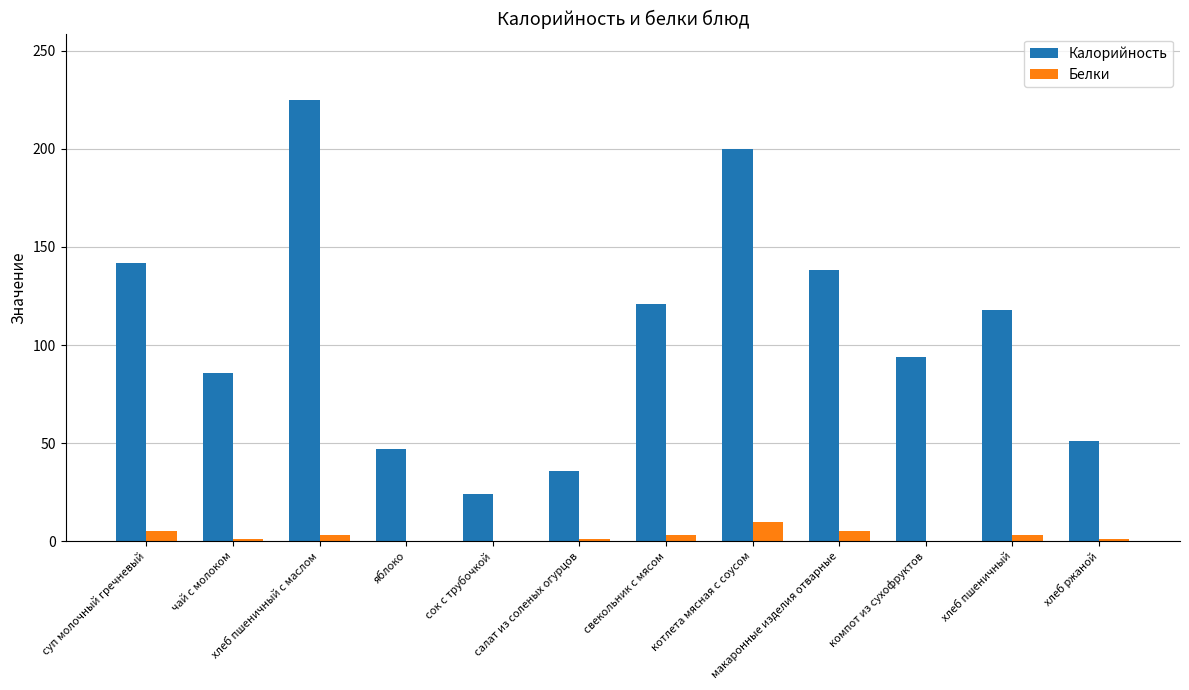

How many groups of bars are there?

12